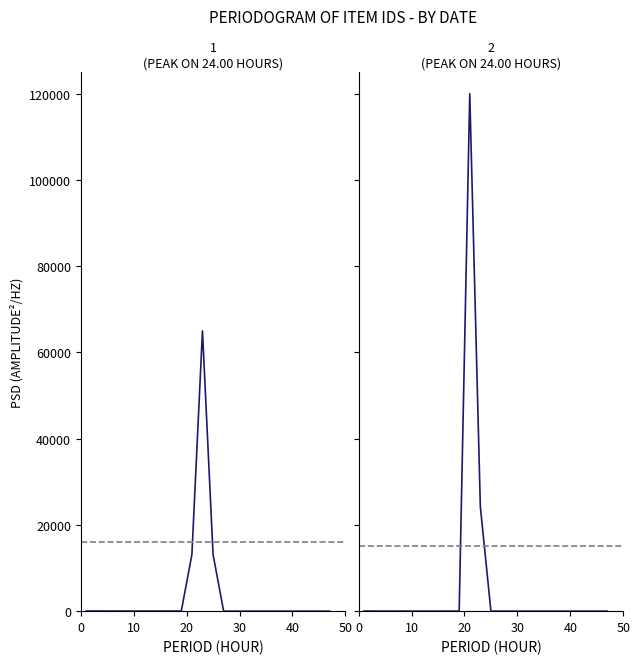

Rank the series by their maximum value, from highest to lowest.

Item 3718, Item 3283